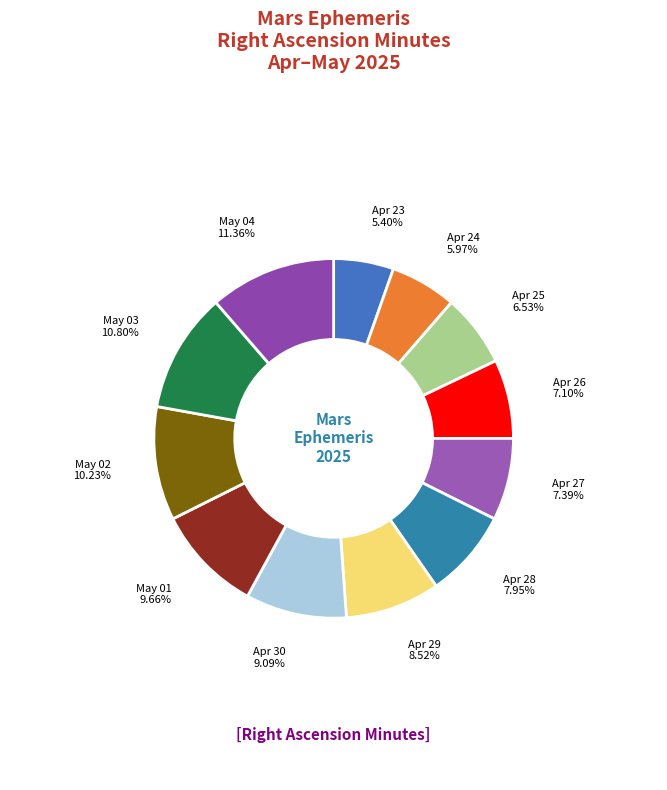

How many segments does this pie chart have?

12